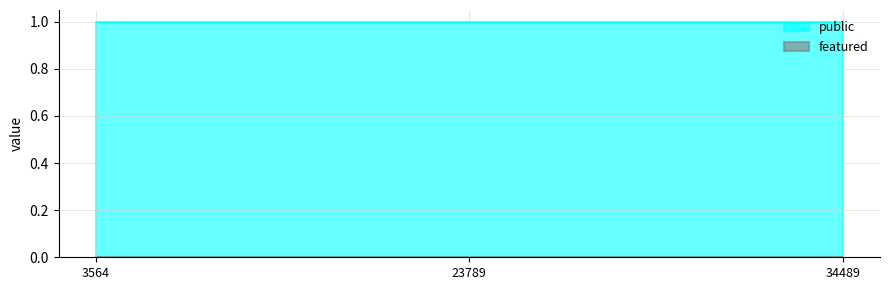

What are all the series names shown in the legend?

public, featured